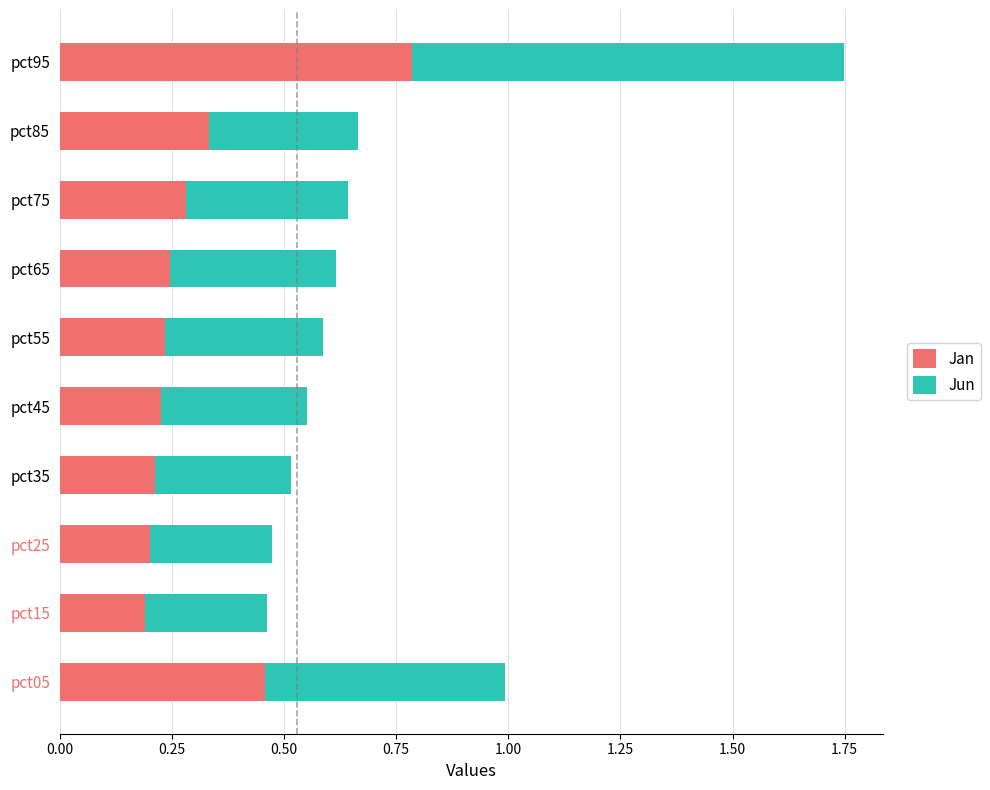

The value of Jan at pct15 is 0.3. True or false?

False